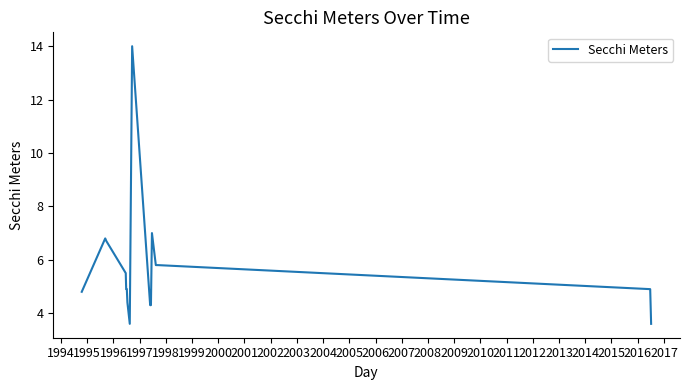

How many lines are shown in the chart?

1